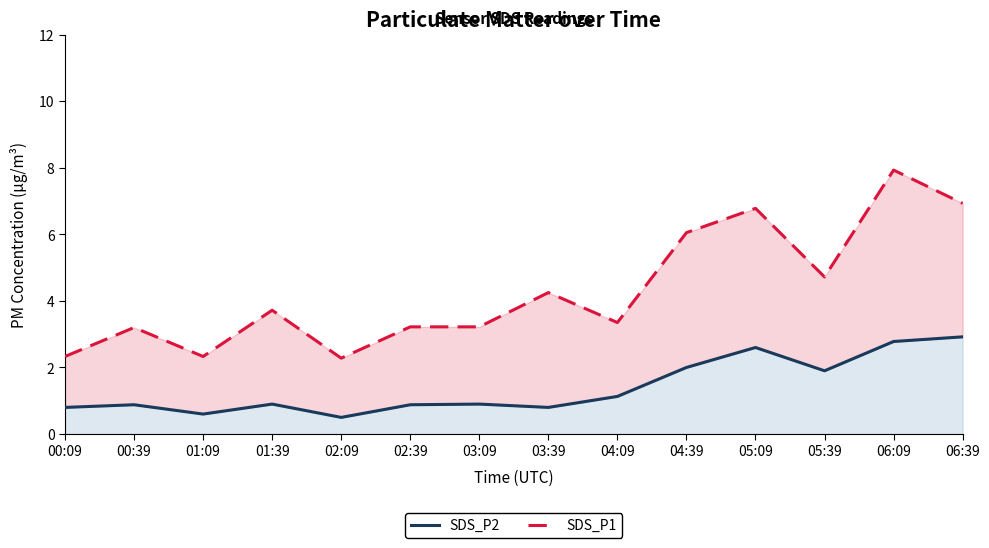

What is the sum of the SDS_P2 values at 05:39 and 01:09?

2.5